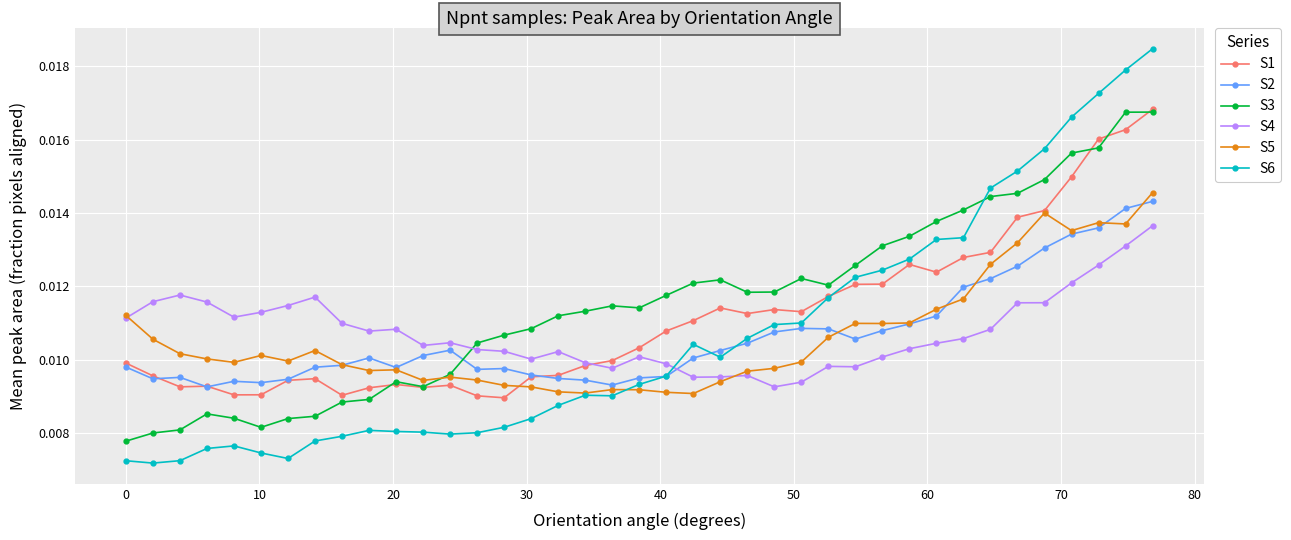

How many lines are shown in the chart?

6